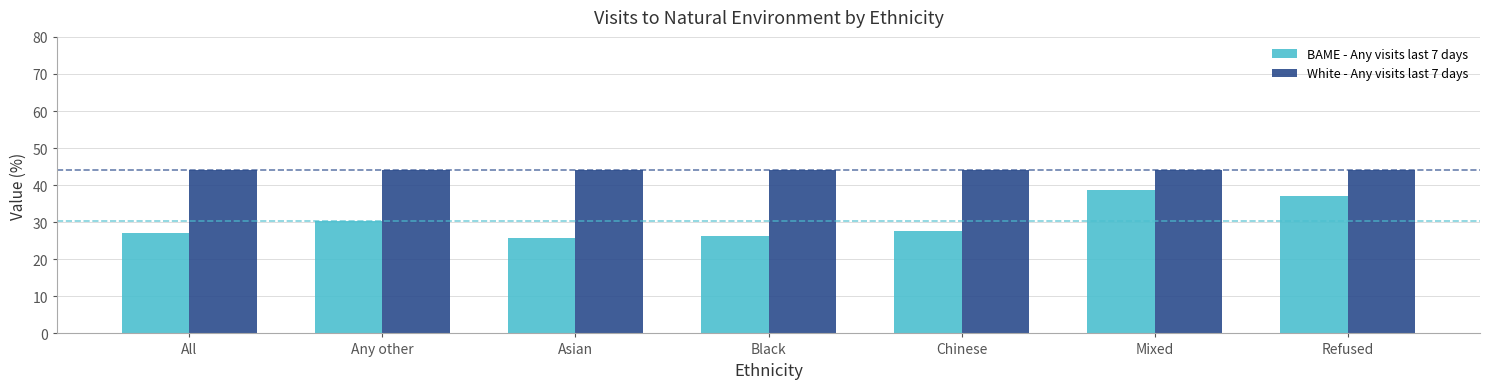

At how many categories does at least one series exceed 27?

7